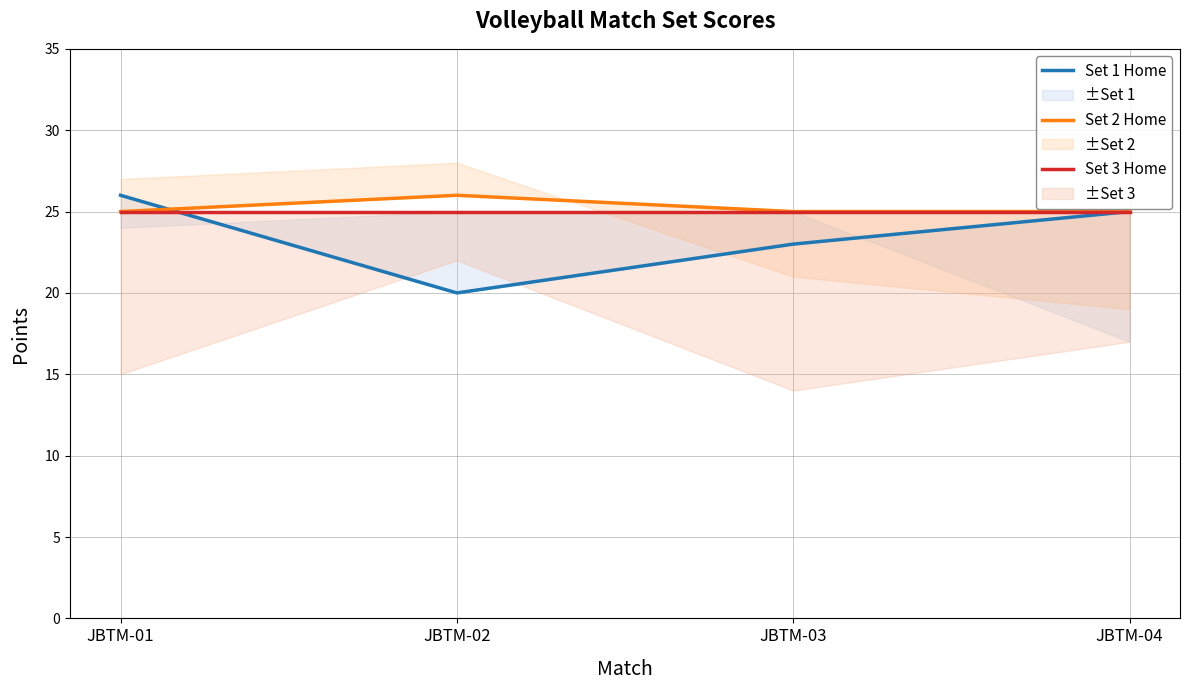

True or false: Set 1 Home has a value of 23 at JBTM-03.

True